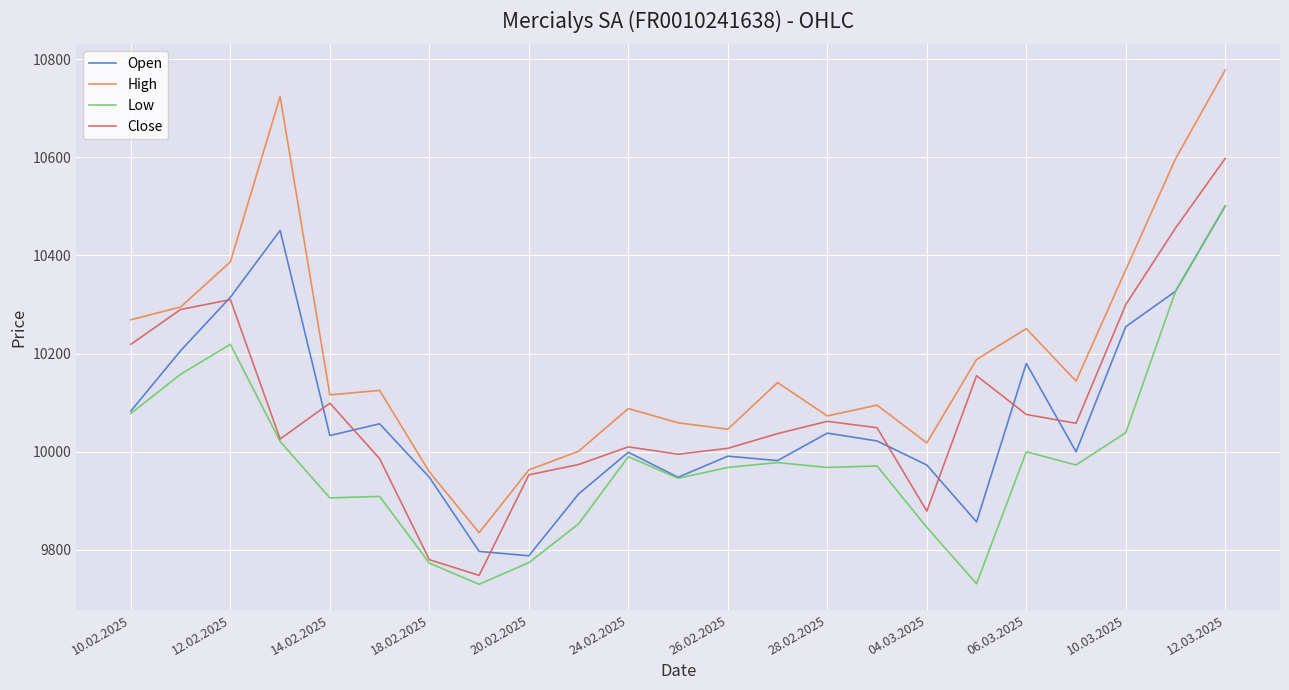

Which series has the largest total across all categories?

High